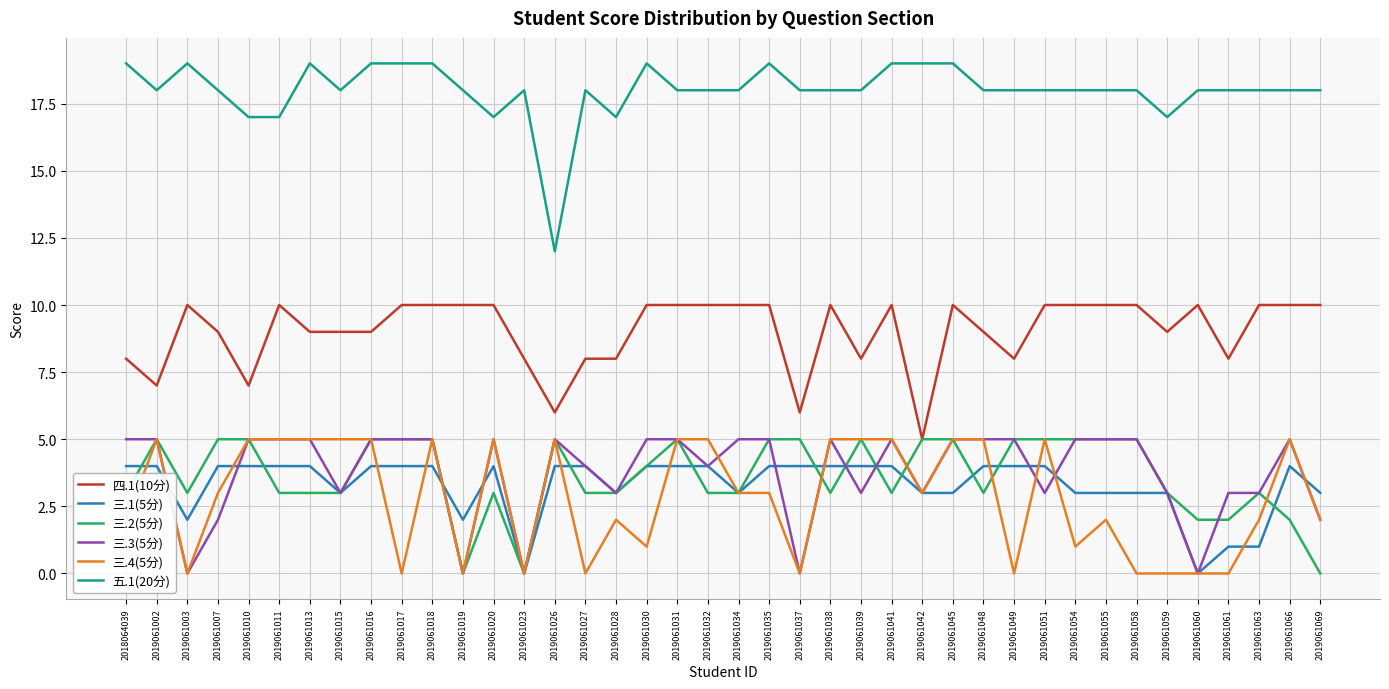

Reading left to right, what are all the values shown in this chart?

四.1(10分): 2018064039=8	2019061002=7	2019061003=10	2019061007=9	2019061010=7	2019061011=10	2019061013=9	2019061015=9	2019061016=9	2019061017=10	2019061018=10	2019061019=10	2019061020=10	2019061023=8	2019061026=6	2019061027=8	2019061028=8	2019061030=10	2019061031=10	2019061032=10	2019061034=10	2019061035=10	2019061037=6	2019061038=10	2019061039=8	2019061041=10	2019061042=5	2019061045=10	2019061048=9	2019061049=8	2019061051=10	2019061054=10	2019061055=10	2019061058=10	2019061059=9	2019061060=10	2019061061=8	2019061063=10	2019061066=10	2019061069=10
三.1(5分): 2018064039=4	2019061002=4	2019061003=2	2019061007=4	2019061010=4	2019061011=4	2019061013=4	2019061015=3	2019061016=4	2019061017=4	2019061018=4	2019061019=2	2019061020=4	2019061023=0	2019061026=4	2019061027=4	2019061028=3	2019061030=4	2019061031=4	2019061032=4	2019061034=3	2019061035=4	2019061037=4	2019061038=4	2019061039=4	2019061041=4	2019061042=3	2019061045=3	2019061048=4	2019061049=4	2019061051=4	2019061054=3	2019061055=3	2019061058=3	2019061059=3	2019061060=0	2019061061=1	2019061063=1	2019061066=4	2019061069=3
三.2(5分): 2018064039=3	2019061002=5	2019061003=3	2019061007=5	2019061010=5	2019061011=3	2019061013=3	2019061015=3	2019061016=5	2019061017=5	2019061018=5	2019061019=0	2019061020=3	2019061023=0	2019061026=5	2019061027=3	2019061028=3	2019061030=4	2019061031=5	2019061032=3	2019061034=3	2019061035=5	2019061037=5	2019061038=3	2019061039=5	2019061041=3	2019061042=5	2019061045=5	2019061048=3	2019061049=5	2019061051=5	2019061054=5	2019061055=5	2019061058=5	2019061059=3	2019061060=2	2019061061=2	2019061063=3	2019061066=2	2019061069=0
三.3(5分): 2018064039=5	2019061002=5	2019061003=0	2019061007=2	2019061010=5	2019061011=5	2019061013=5	2019061015=3	2019061016=5	2019061017=5	2019061018=5	2019061019=0	2019061020=5	2019061023=0	2019061026=5	2019061027=4	2019061028=3	2019061030=5	2019061031=5	2019061032=4	2019061034=5	2019061035=5	2019061037=0	2019061038=5	2019061039=3	2019061041=5	2019061042=3	2019061045=5	2019061048=5	2019061049=5	2019061051=3	2019061054=5	2019061055=5	2019061058=5	2019061059=3	2019061060=0	2019061061=3	2019061063=3	2019061066=5	2019061069=2
三.4(5分): 2018064039=2	2019061002=5	2019061003=0	2019061007=3	2019061010=5	2019061011=5	2019061013=5	2019061015=5	2019061016=5	2019061017=0	2019061018=5	2019061019=0	2019061020=5	2019061023=0	2019061026=5	2019061027=0	2019061028=2	2019061030=1	2019061031=5	2019061032=5	2019061034=3	2019061035=3	2019061037=0	2019061038=5	2019061039=5	2019061041=5	2019061042=3	2019061045=5	2019061048=5	2019061049=0	2019061051=5	2019061054=1	2019061055=2	2019061058=0	2019061059=0	2019061060=0	2019061061=0	2019061063=2	2019061066=5	2019061069=2
五.1(20分): 2018064039=19	2019061002=18	2019061003=19	2019061007=18	2019061010=17	2019061011=17	2019061013=19	2019061015=18	2019061016=19	2019061017=19	2019061018=19	2019061019=18	2019061020=17	2019061023=18	2019061026=12	2019061027=18	2019061028=17	2019061030=19	2019061031=18	2019061032=18	2019061034=18	2019061035=19	2019061037=18	2019061038=18	2019061039=18	2019061041=19	2019061042=19	2019061045=19	2019061048=18	2019061049=18	2019061051=18	2019061054=18	2019061055=18	2019061058=18	2019061059=17	2019061060=18	2019061061=18	2019061063=18	2019061066=18	2019061069=18